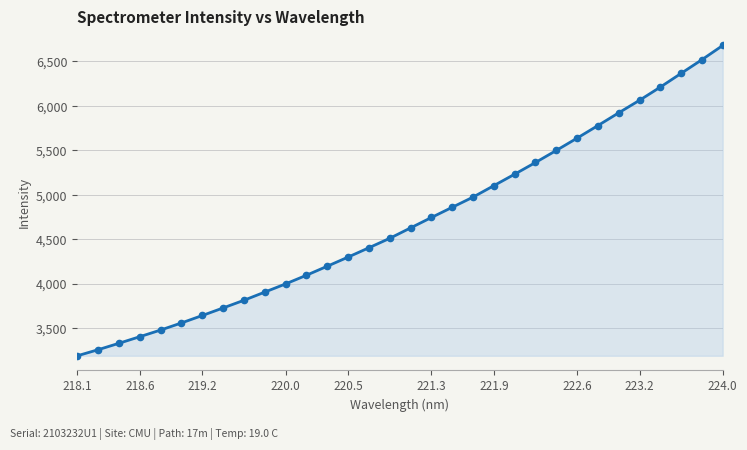

What is the sum of all values?

150349.3